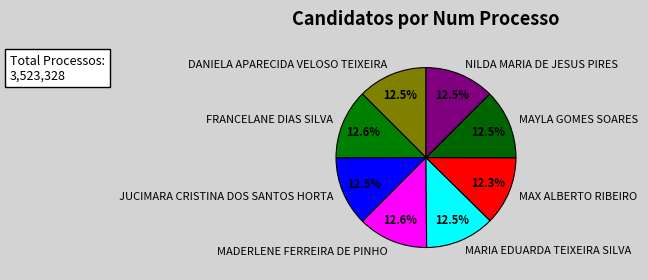

What is the total percentage of NILDA MARIA DE JESUS PIRES and FRANCELANE DIAS SILVA?

25.1%